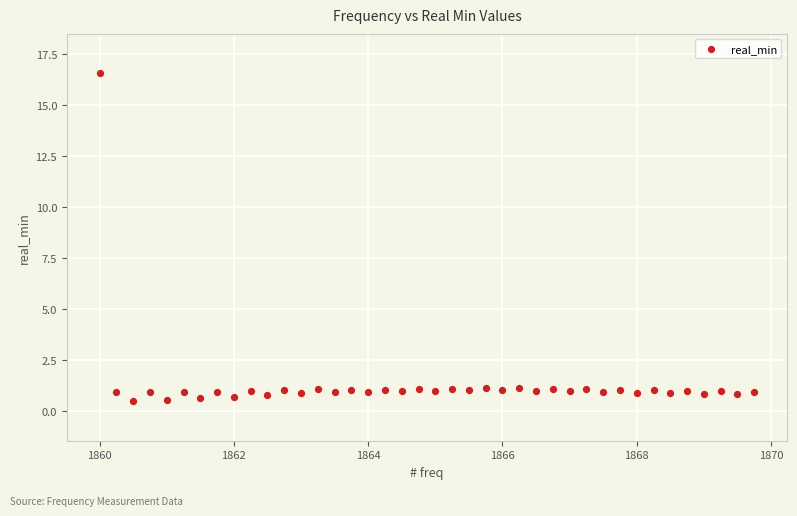

What is the range of X values (max minus min)?

9.8